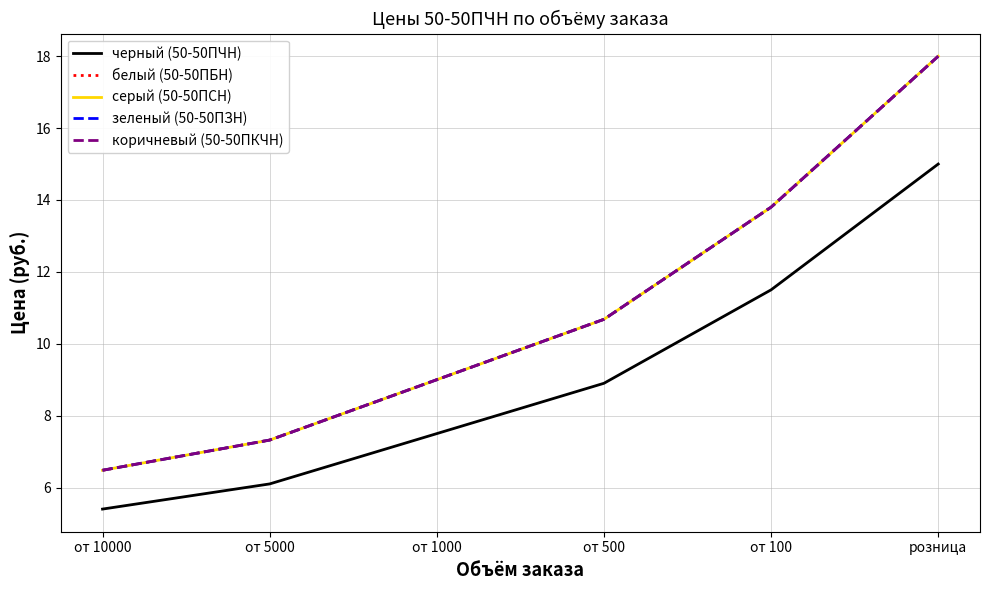

What is the value of the зеленый (50-50ПЗН) point at the 2nd from the left?

7.3